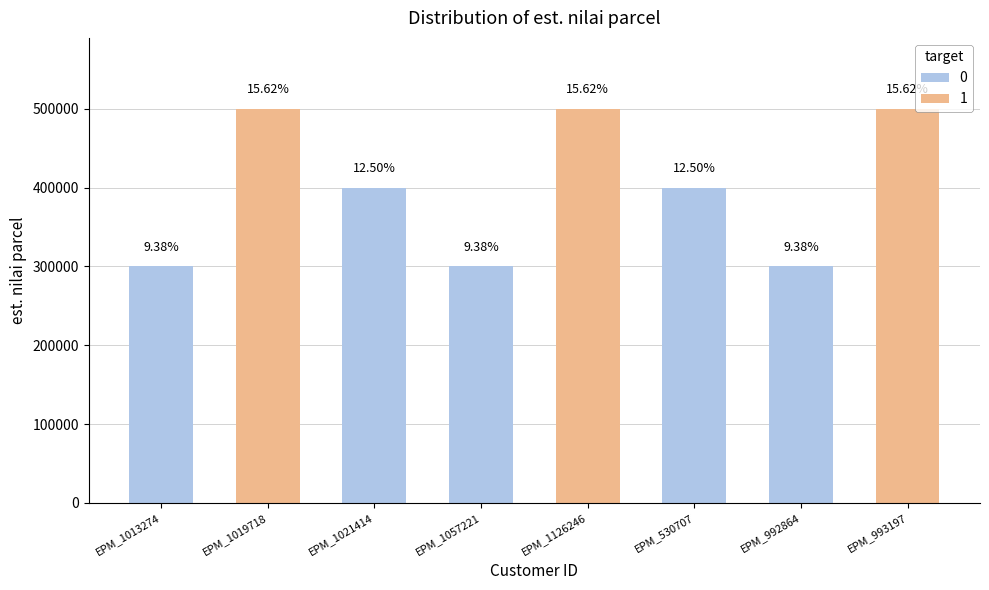

Reading right to left, transcribe all the data shown in this chart.

500000	300000	400000	500000	300000	400000	500000	300000